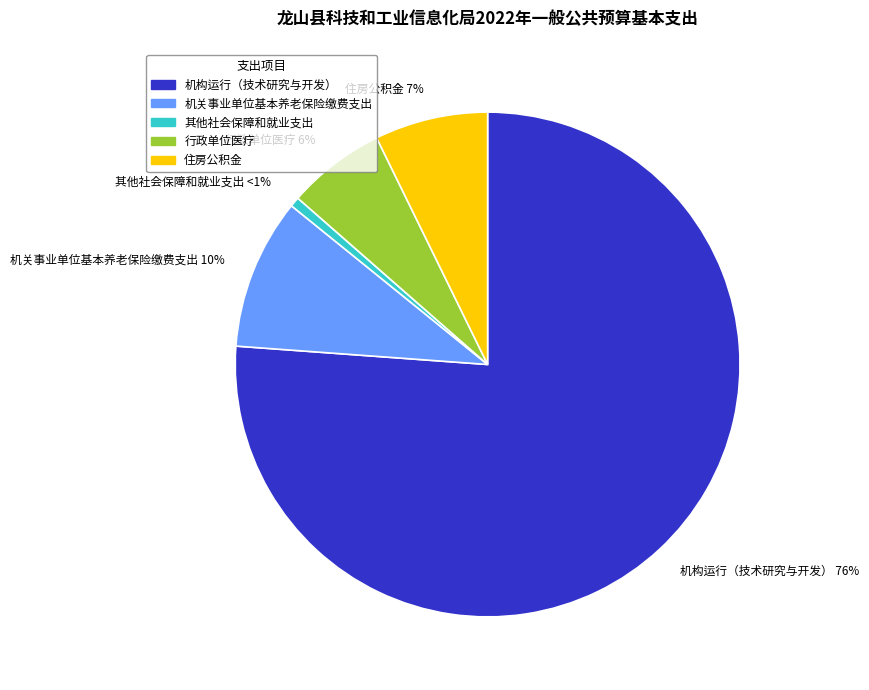

How many segments does this pie chart have?

5